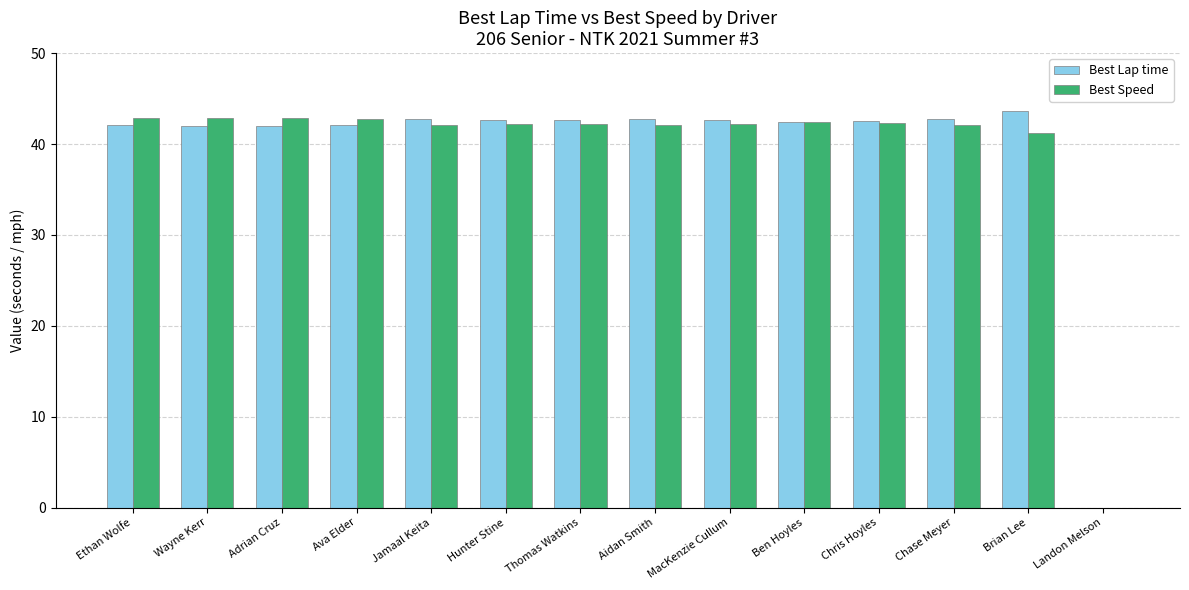

Is it true that Best Speed equals 42.4 at Ben Hoyles?

True